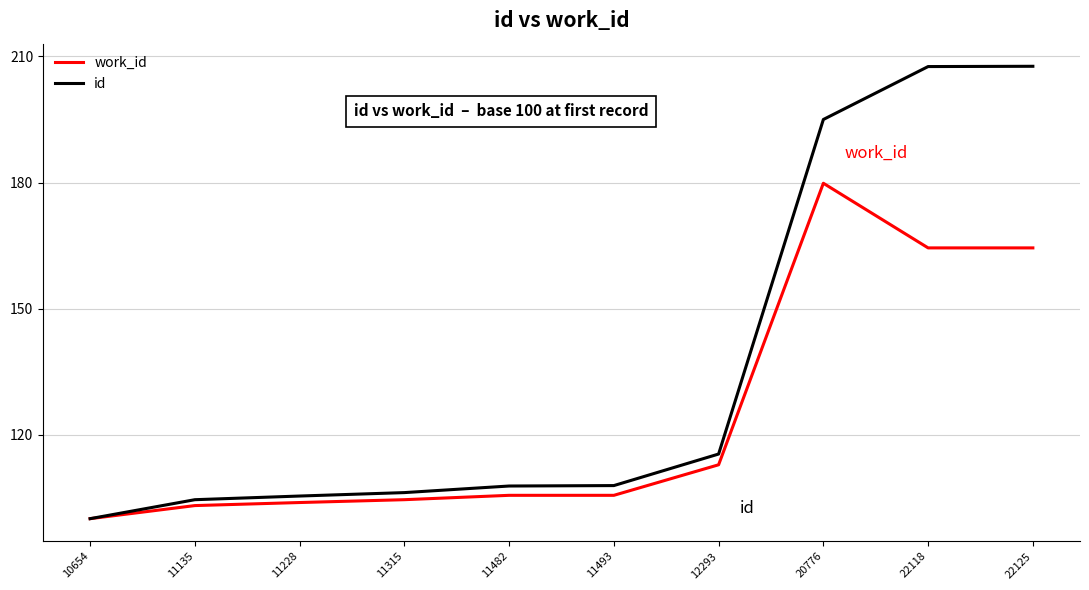

What is the total value across all series at 11315?

210.7